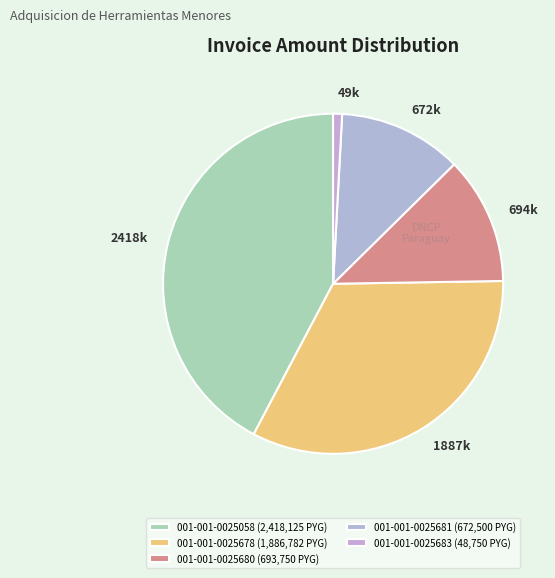

The 001-001-0025683 slice represents 1% of the pie. True or false?

True